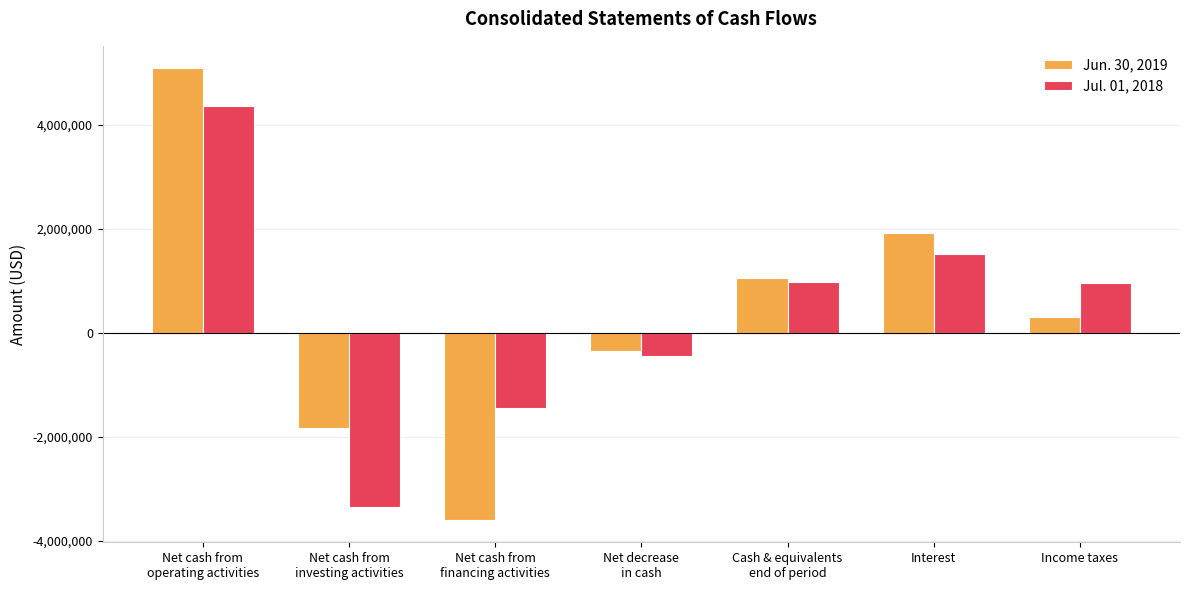

What position from the left is Cash & equivalents
end of period?

5